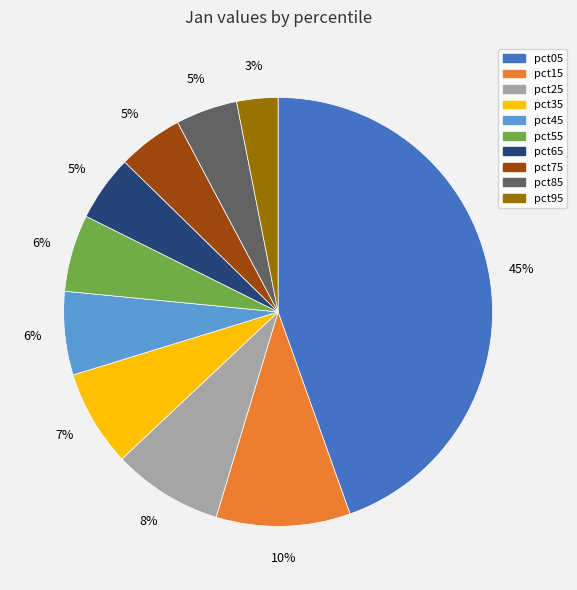

What is the ratio of the value at pct45 to the value at pct25?

0.8